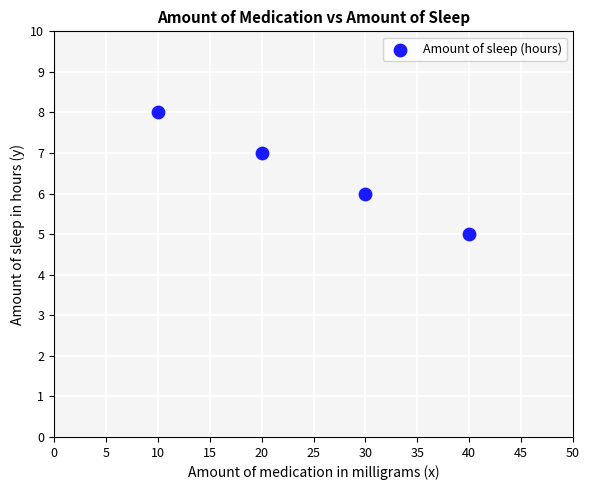

What is the range of Y values (max minus min)?

3